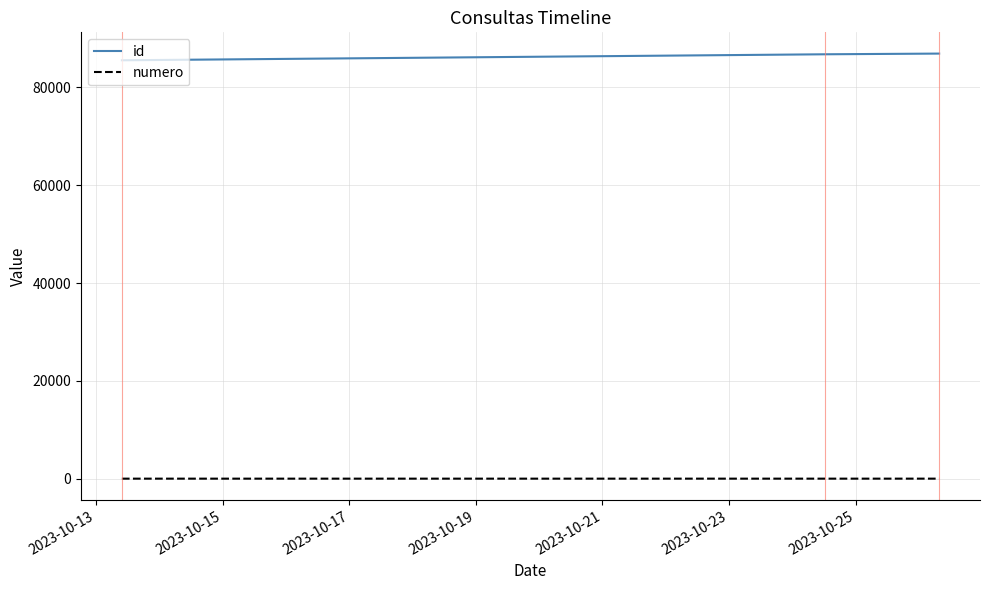

What is the sum of all numero values?

6